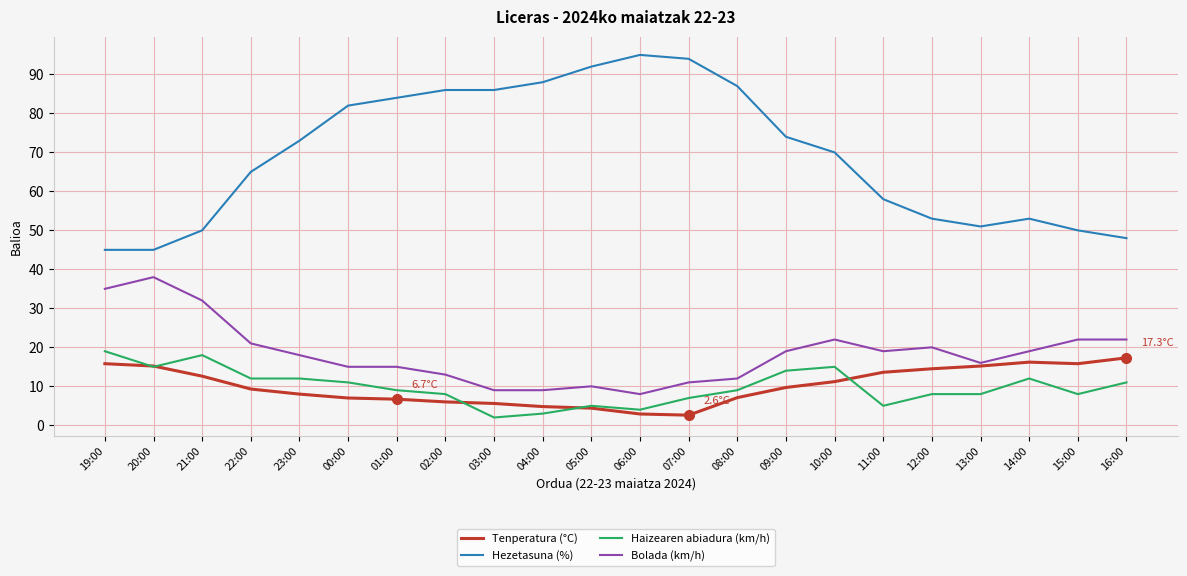

What are all the series names shown in the legend?

Tenperatura (°C), Hezetasuna (%), Haizearen abiadura (km/h), Bolada (km/h)